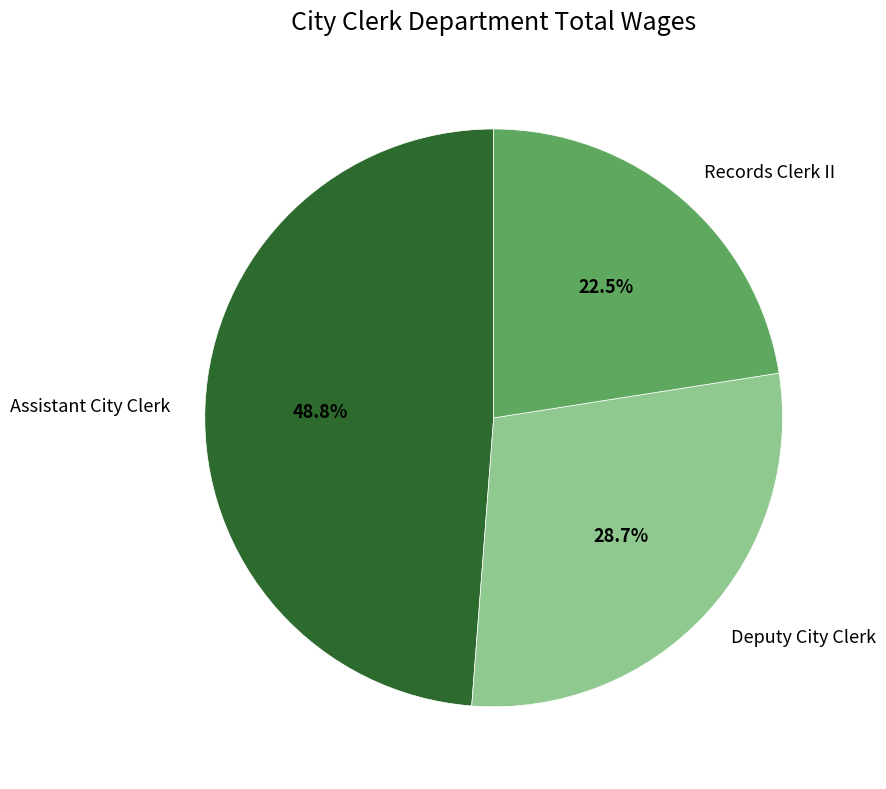

To the nearest percent, what percentage of the pie is Deputy City Clerk?

29%